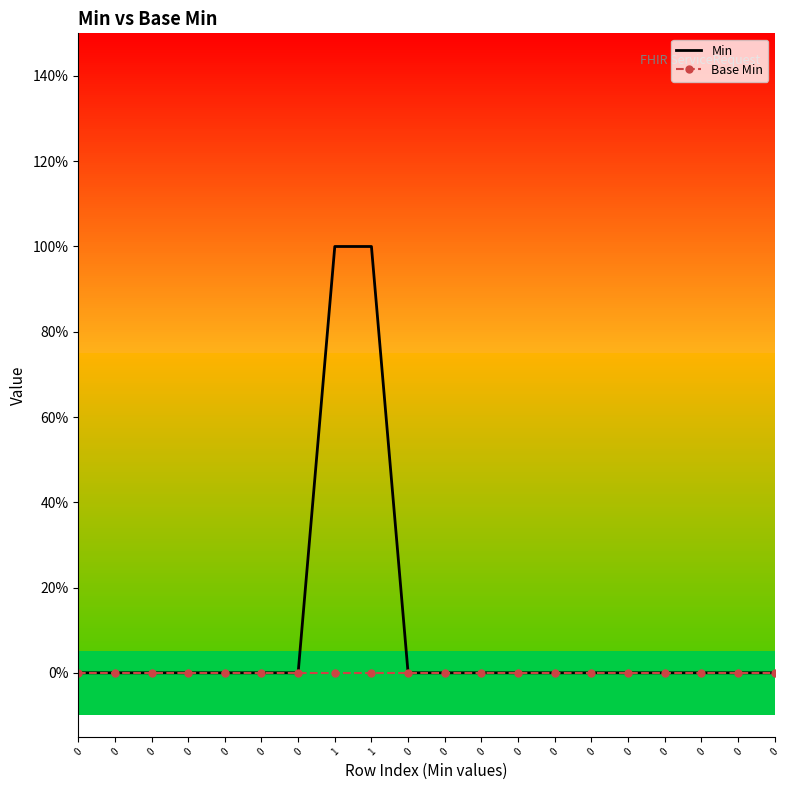

The value of Base Min at 0 is 0. True or false?

True